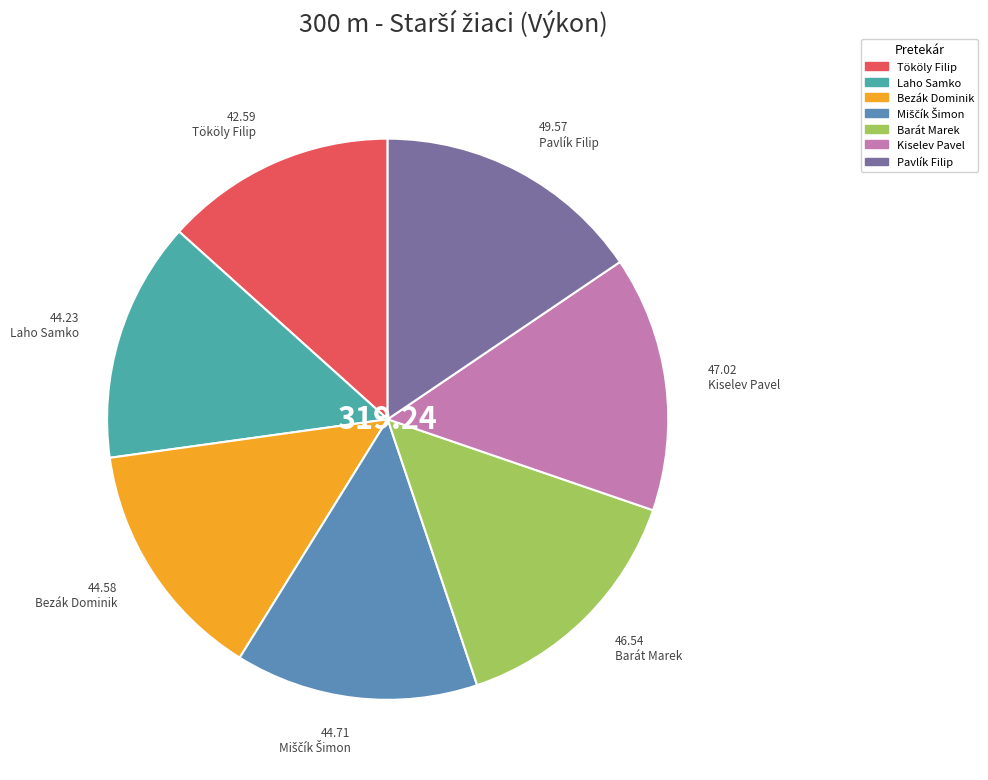

Which category has the biggest portion of the pie?

Pavlík Filip